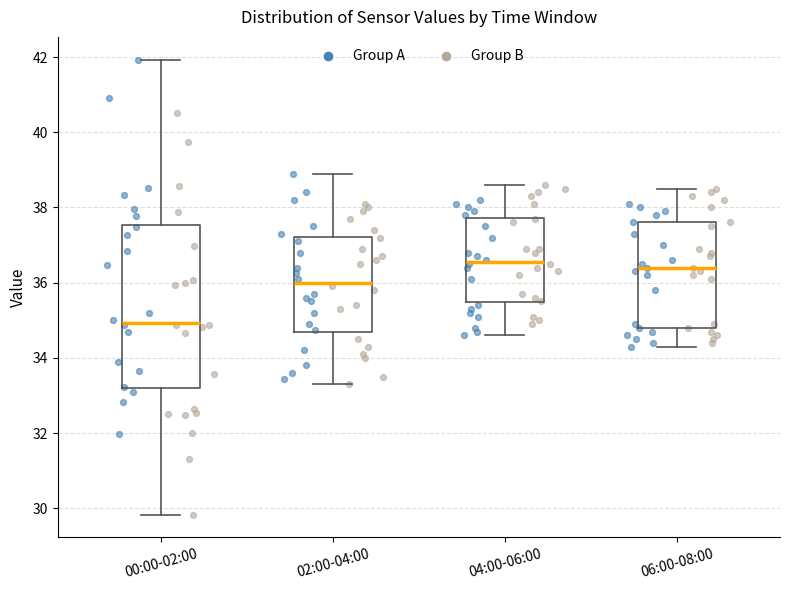

Where does the median line of the box for 04:00-06:00 sit on the y-axis? The values are not printed on the chart, so give them approximately, as read against the axis.

36.6